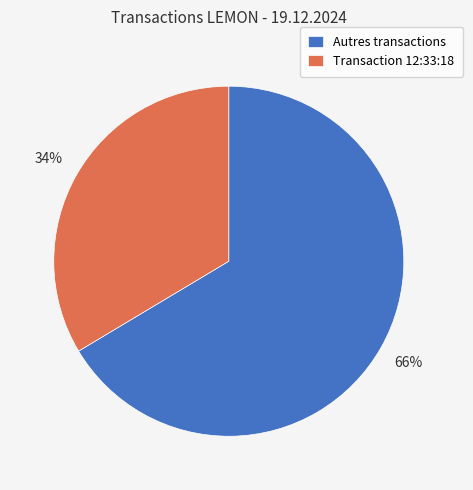

Does Transaction 12:33:18 account for over 50% of the chart?

No